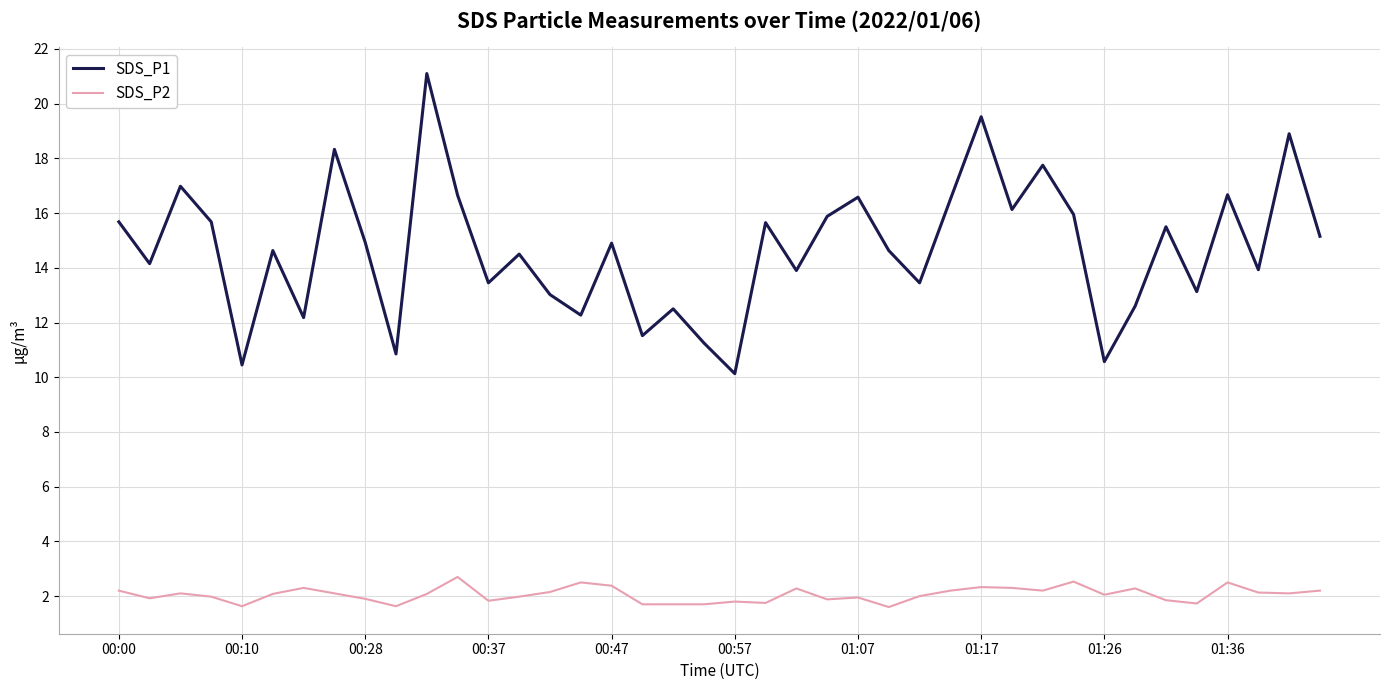

Which series has the largest total across all categories?

SDS_P1